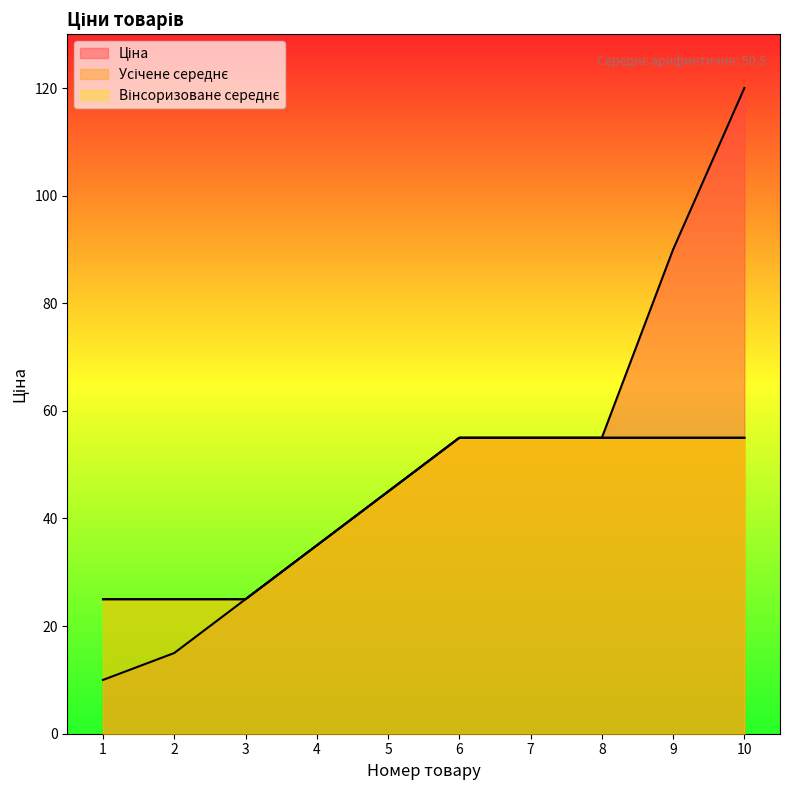

How many data points in Ціна are above 55?

2